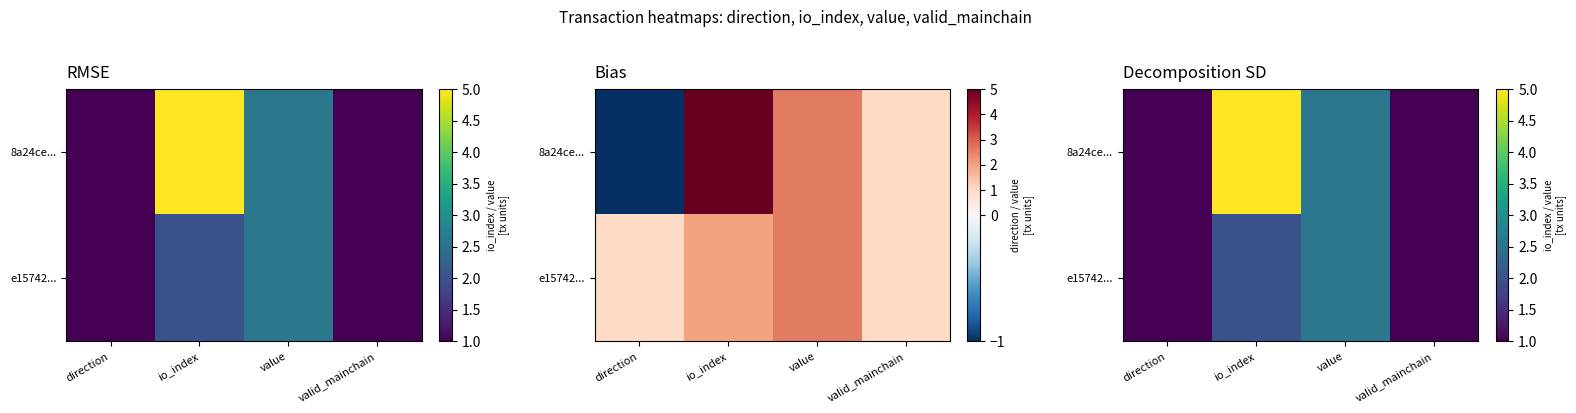

What is the sum of all 8a24ce... values?

9.6